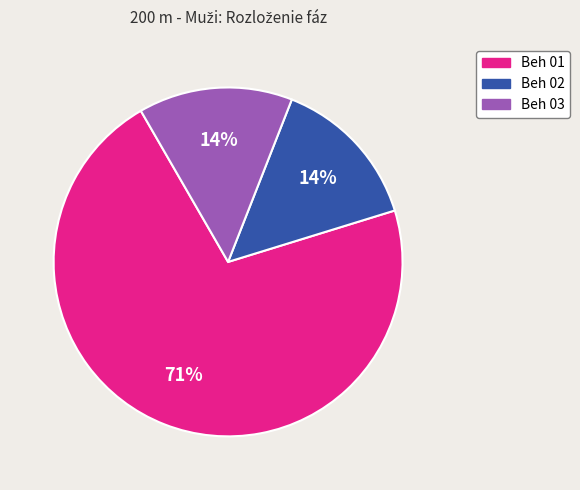

Is there a majority slice in this chart?

Yes